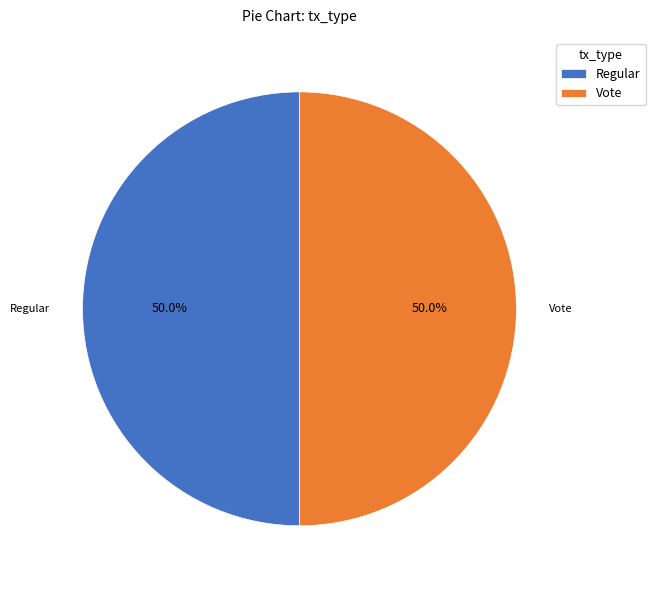

What percentage is NOT represented by Regular?

50.0%